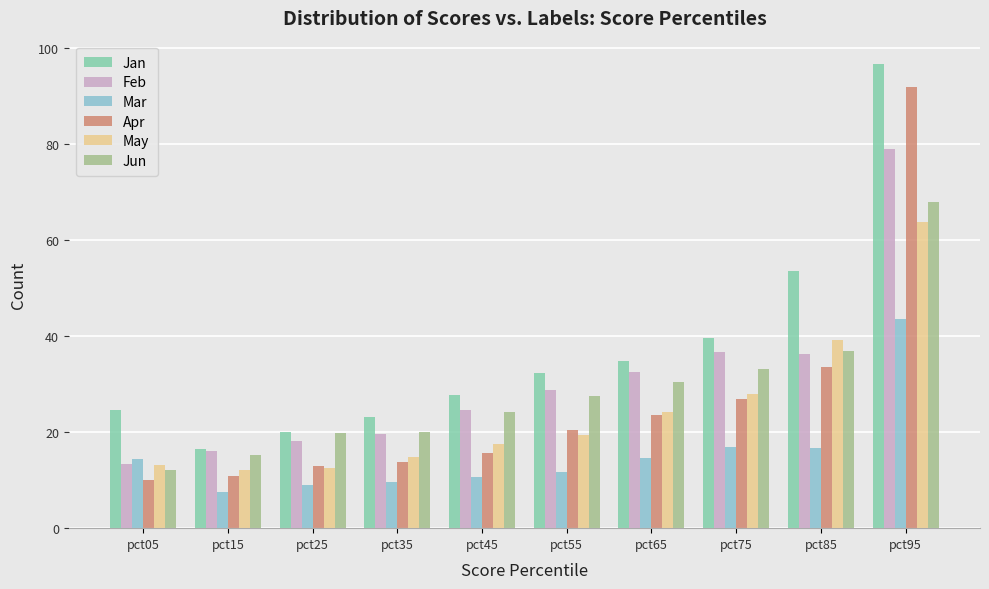

What is the difference between the maximum and second lowest values in the May series?

51.4